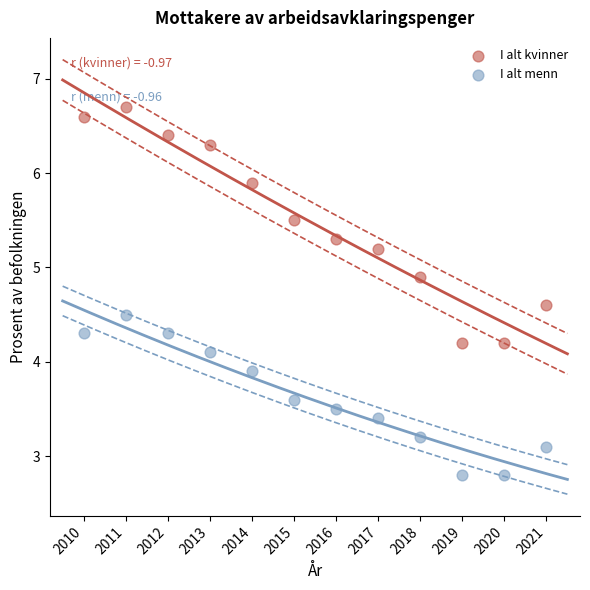

What are all the series names shown in the legend?

I alt kvinner, I alt menn